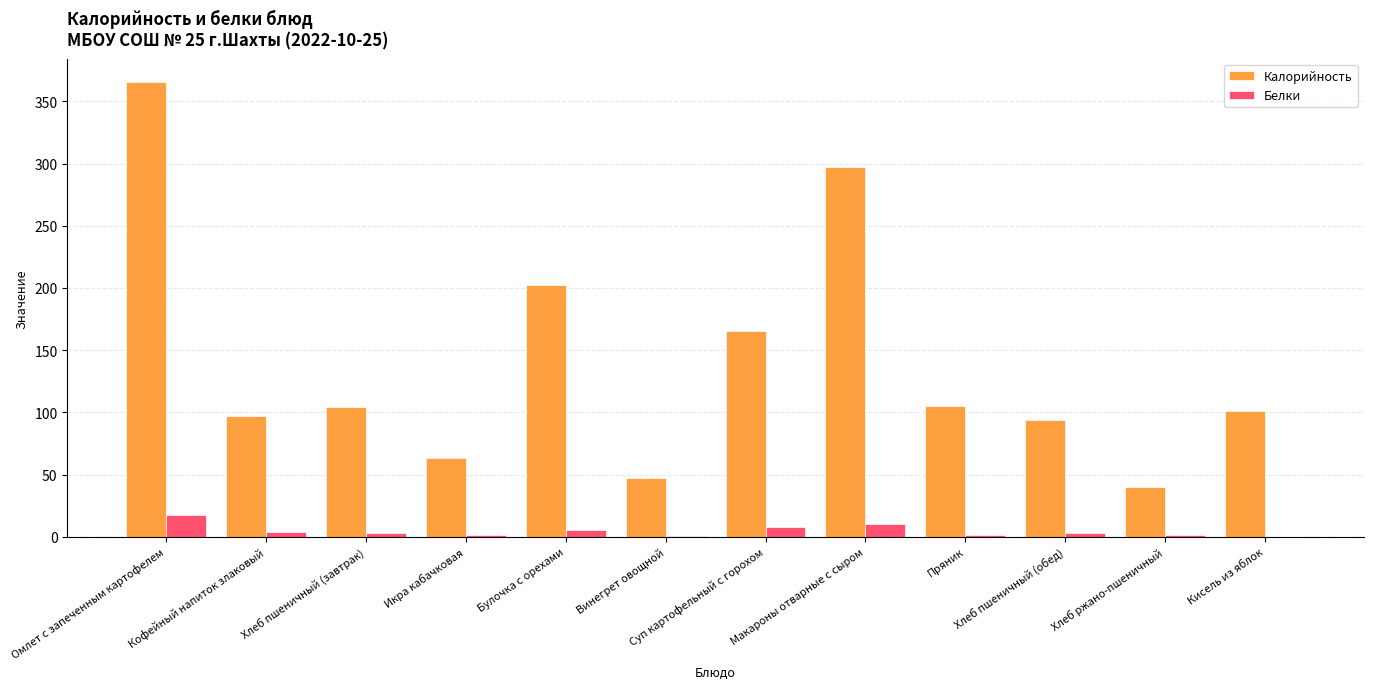

The Калорийность series shows 86.4 at Омлет с запеченным картофелем. True or false?

False